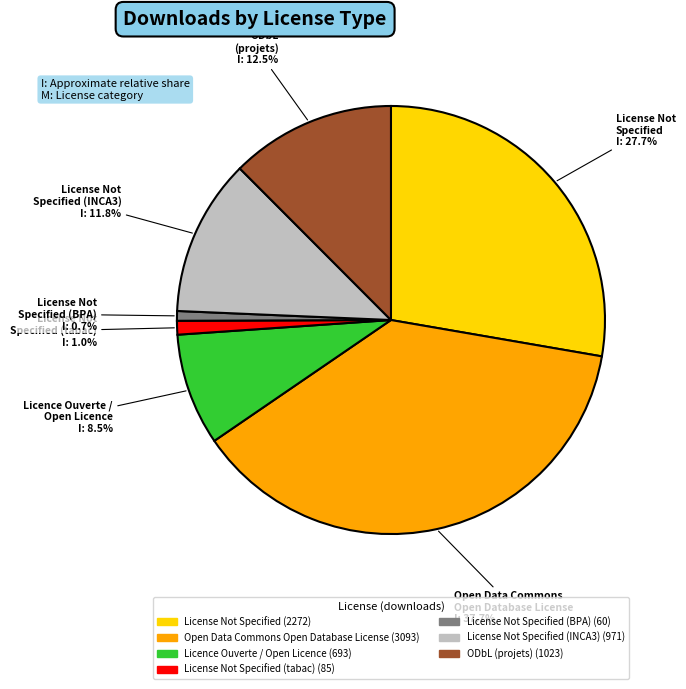

Does any single category account for the majority?

No